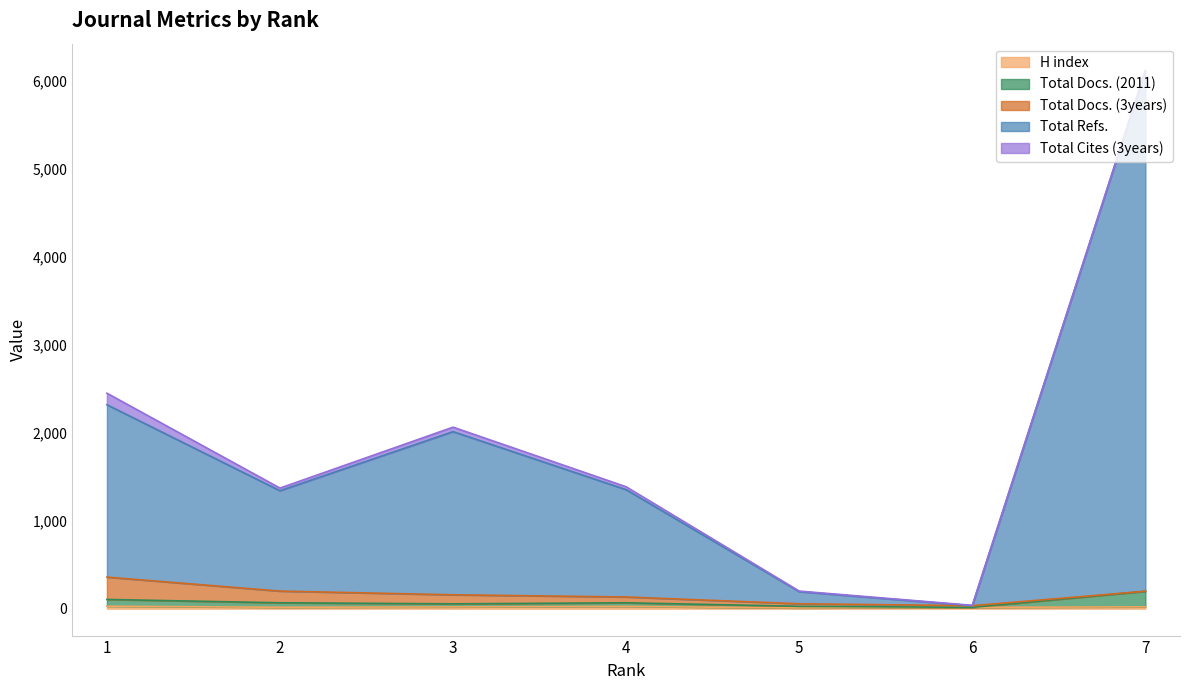

At which category does the chart reach its peak across all series?

7